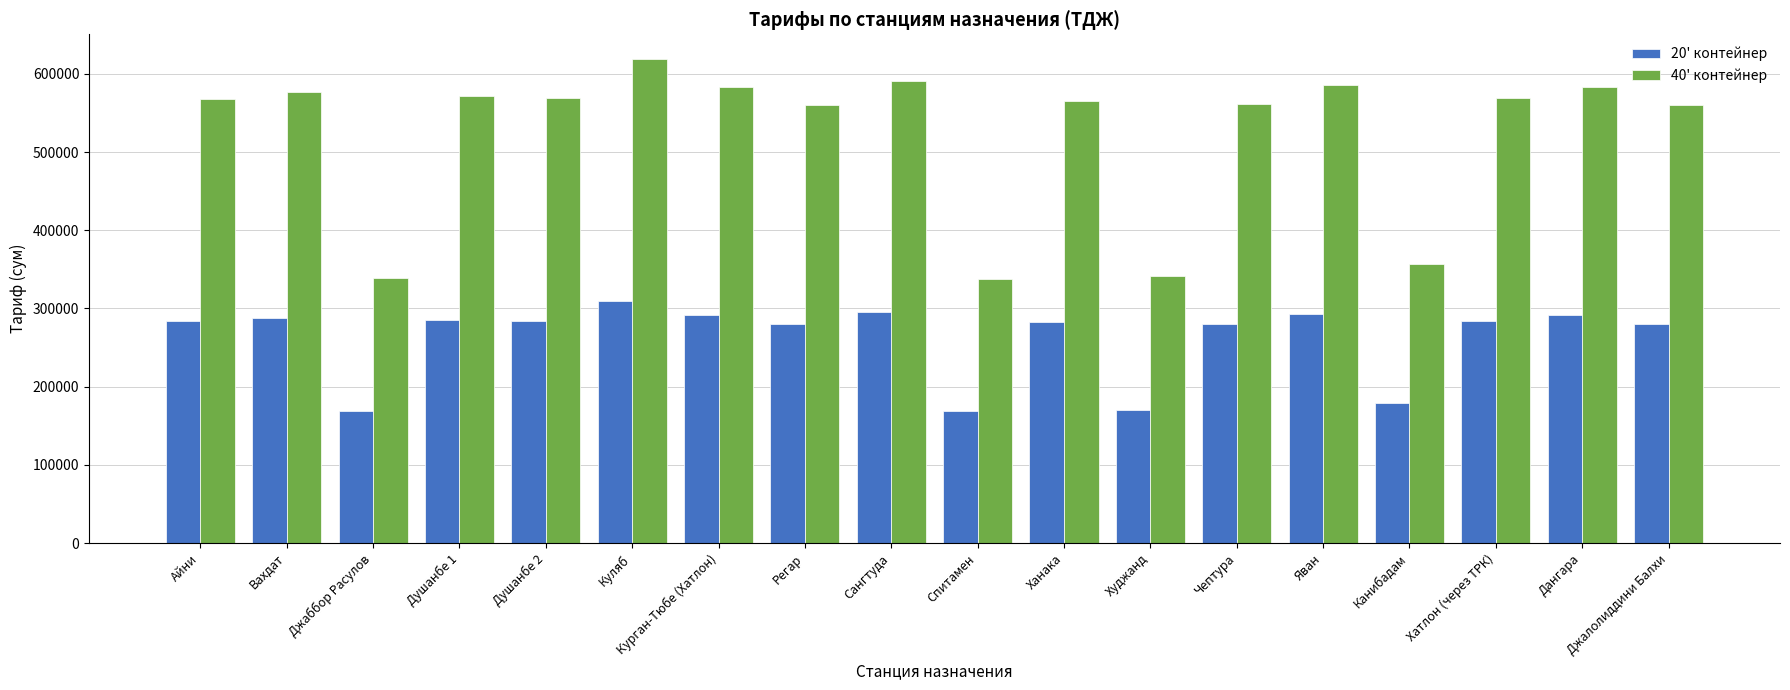

How many data points does each series have?

18